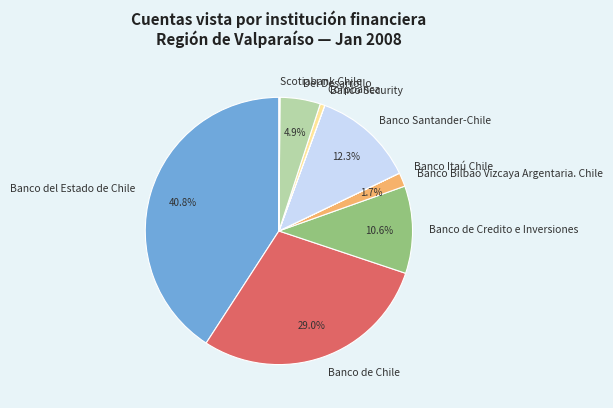

What is the ratio of the value at Banco Santander-Chile to the value at Banco del Estado de Chile?

0.3